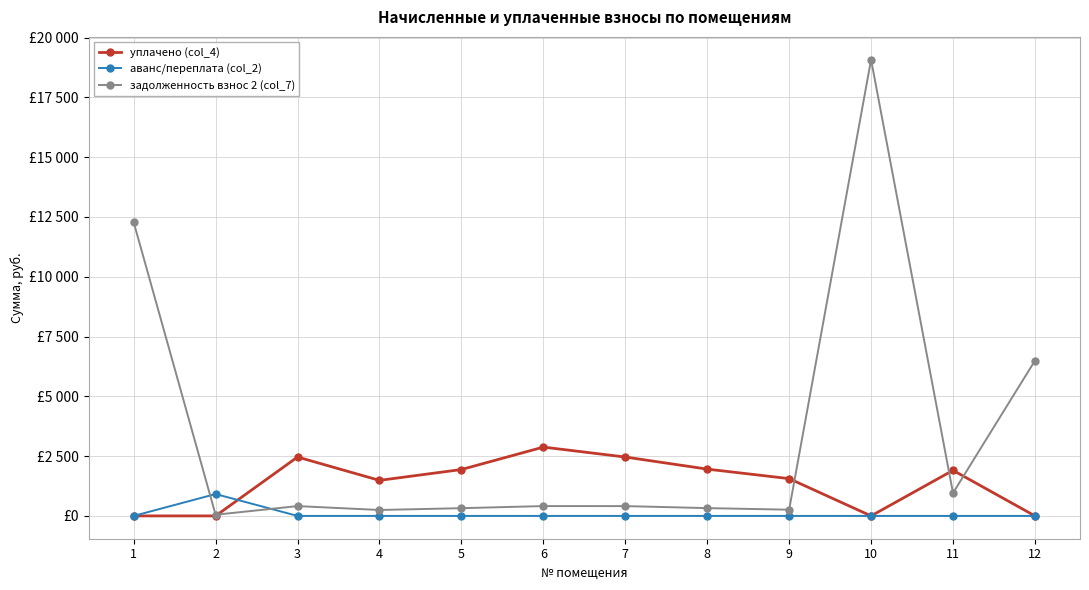

In задолженность взнос 2 (col_7), how many points are higher than both neighbors (excluding endpoints)?

3